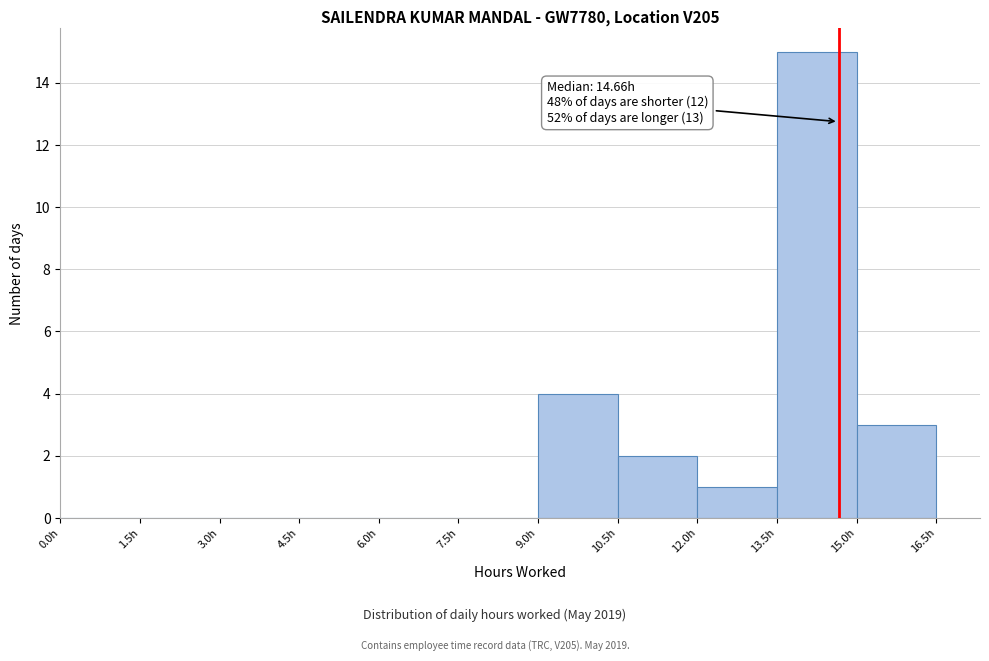

Over which range of the x-axis is the bar tallest?

13.5 to 15.0